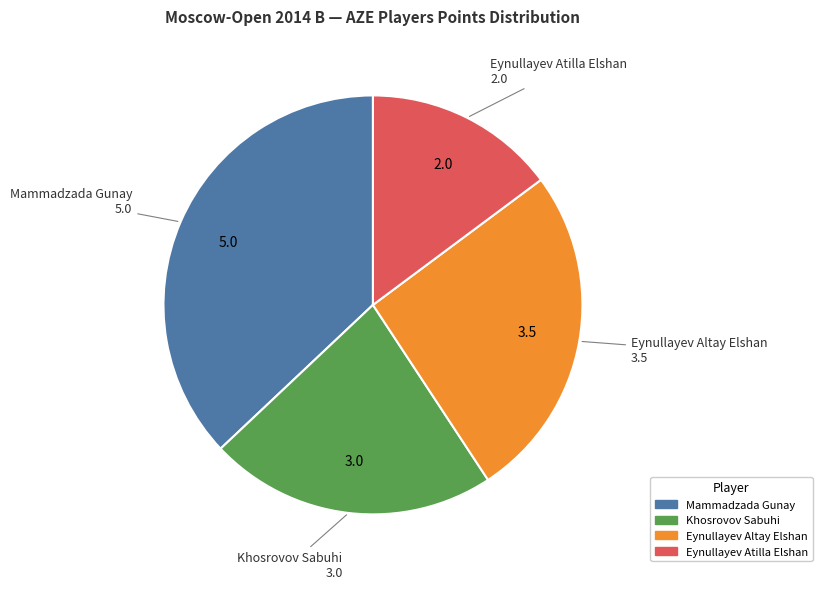

How many segments does this pie chart have?

4